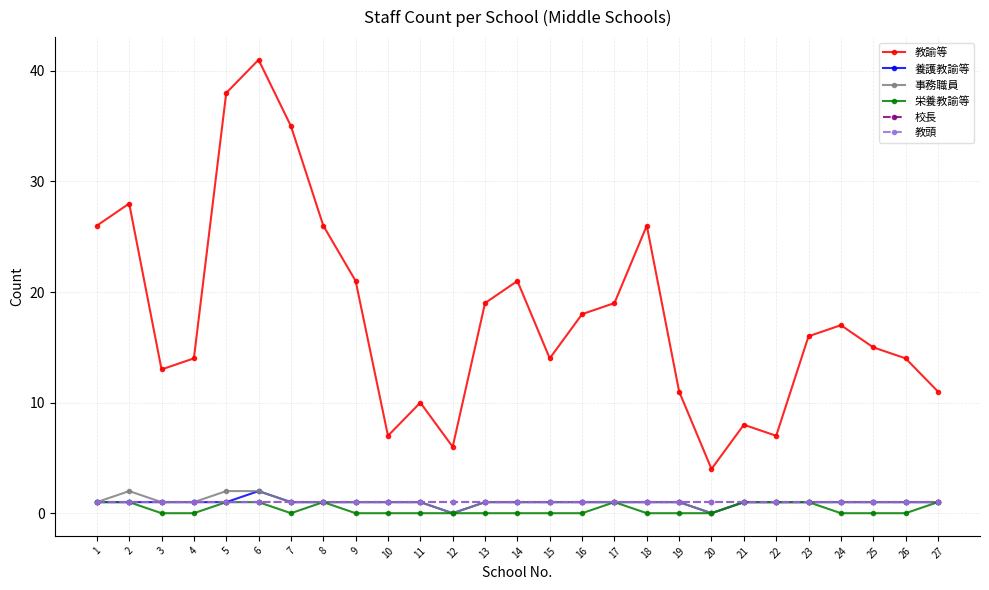

List the series in order of their peak value, highest first.

教諭等, 養護教諭等, 事務職員, 栄養教諭等, 校長, 教頭